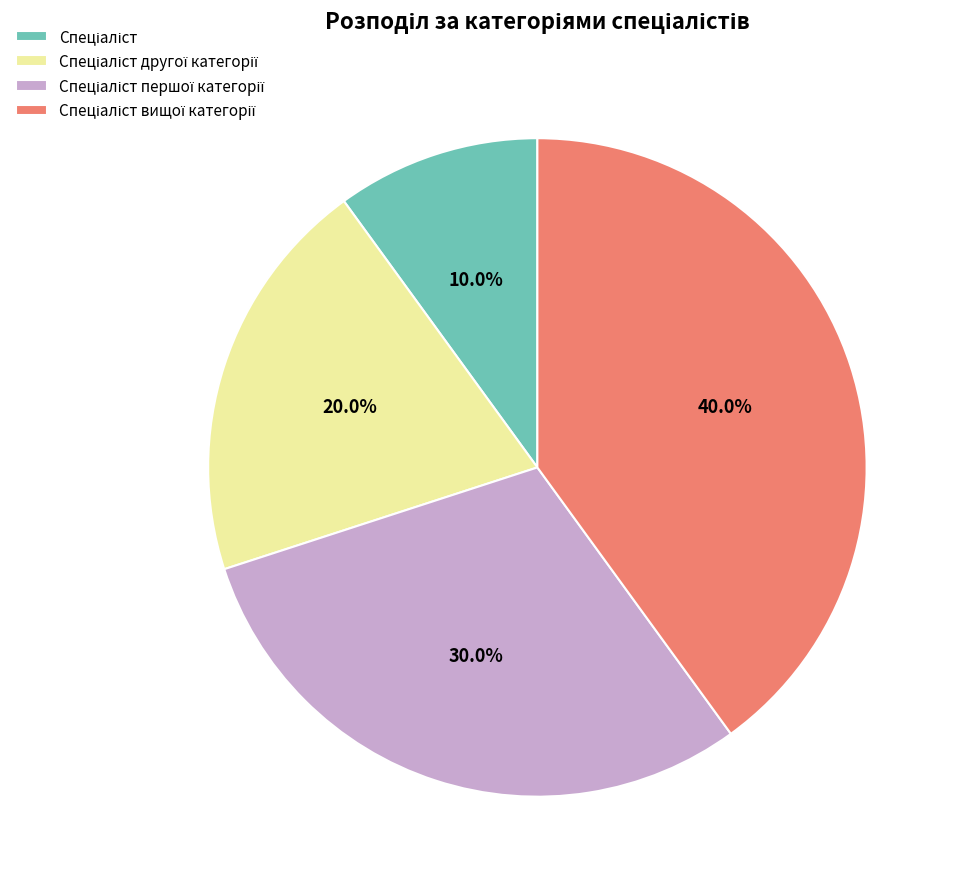

Is there a majority slice in this chart?

No